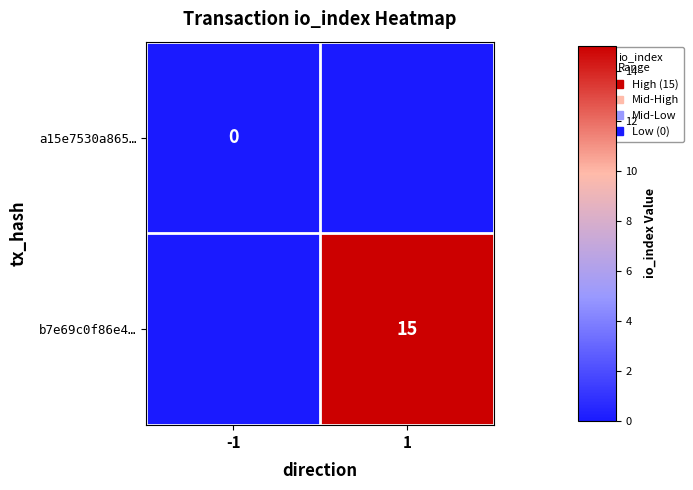

Which category has the highest value across all series?

1